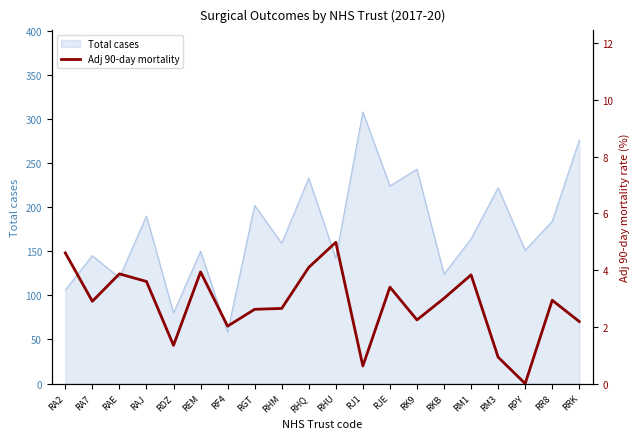

Approximately how many times larger is the value at RA7 compared to RAE?

0.7